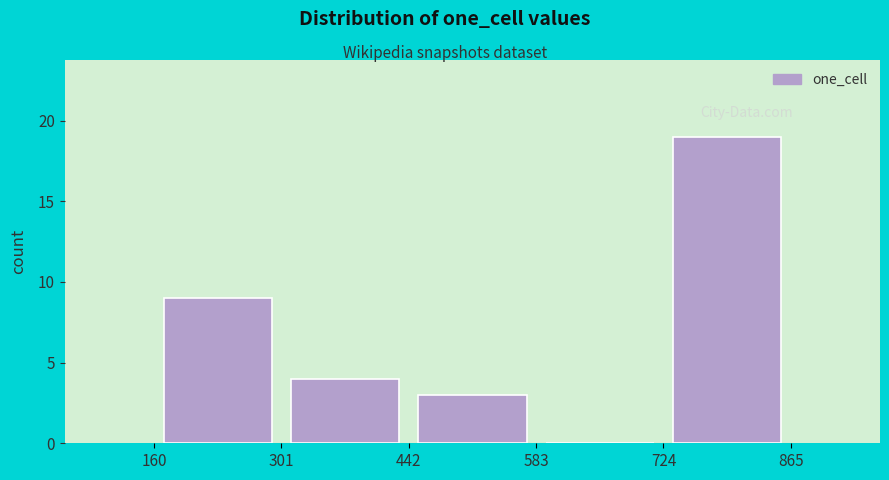

Reading left to right, list every bar in this chart as the range it spans on the x-axis followed by its height. The values are not printed on the chart, so give them approximately, as read against the axis.

160 to 301: 9
301 to 442: 4
442 to 583: 3
583 to 724: 0
724 to 865: 19